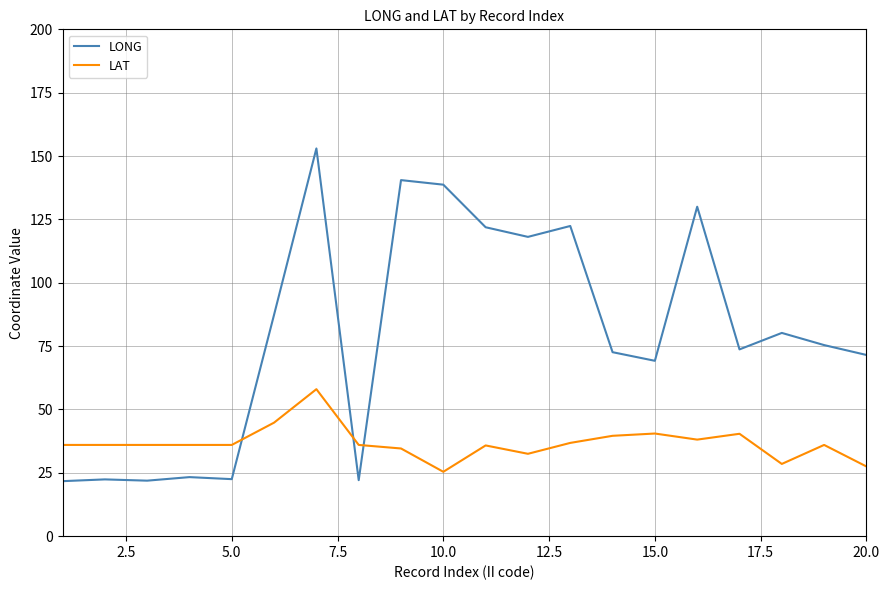

Which series has the widest spread of values?

LONG